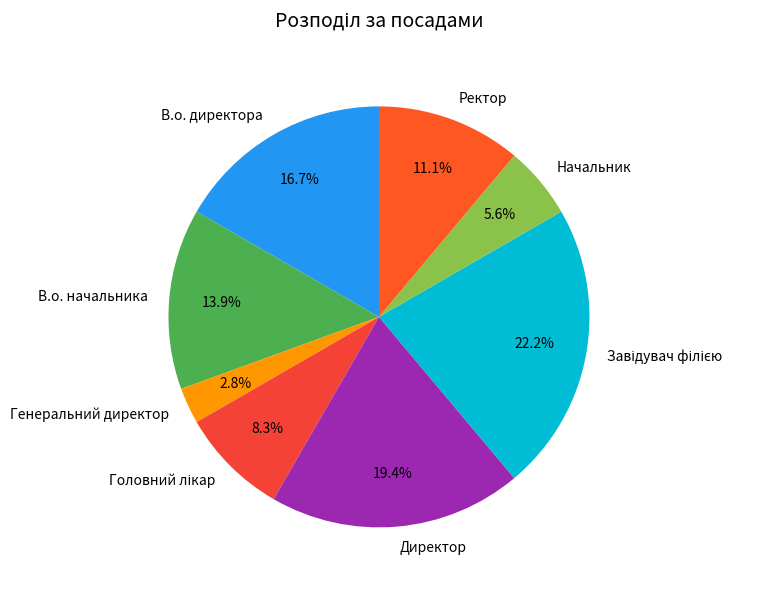

Which has a higher value, Директор or Начальник?

Директор